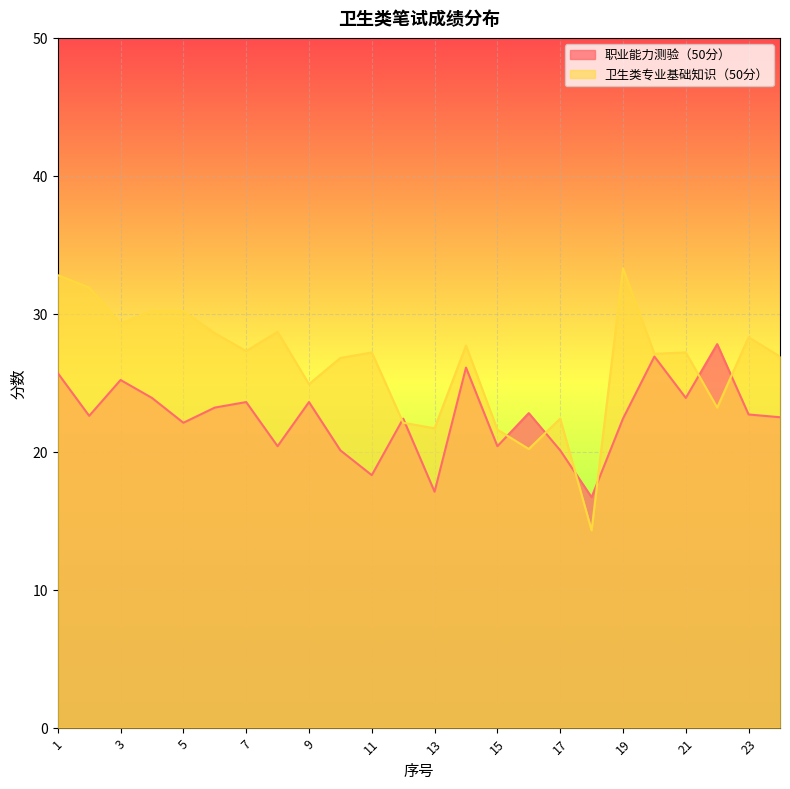

Where does the 卫生类专业基础知识（50分） series first go above 27?

1